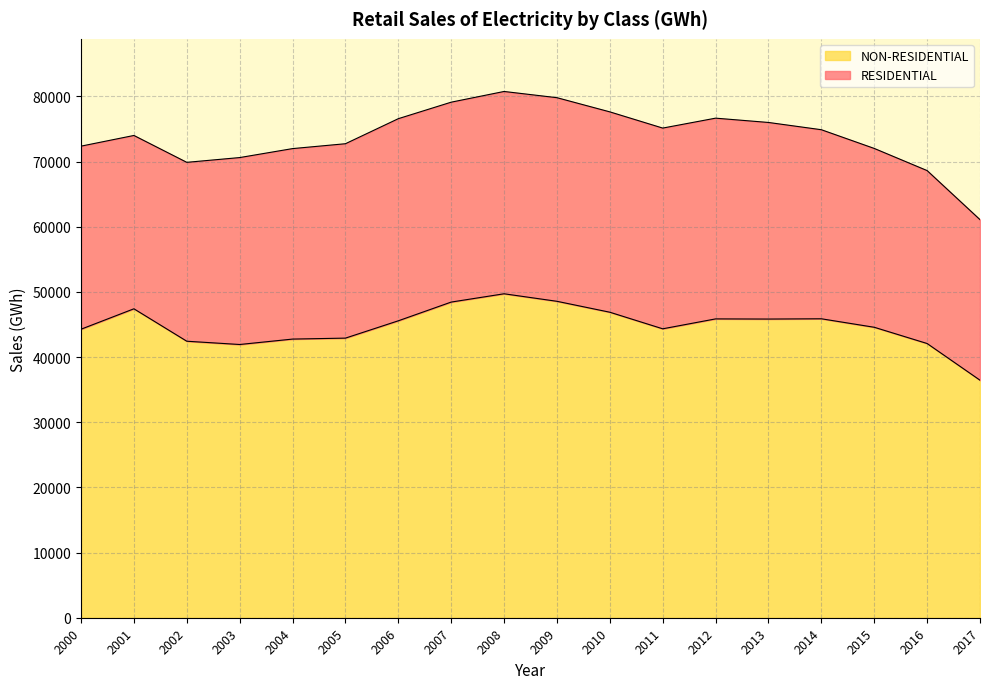

Which has a higher value, 2013 or 2016?

2013